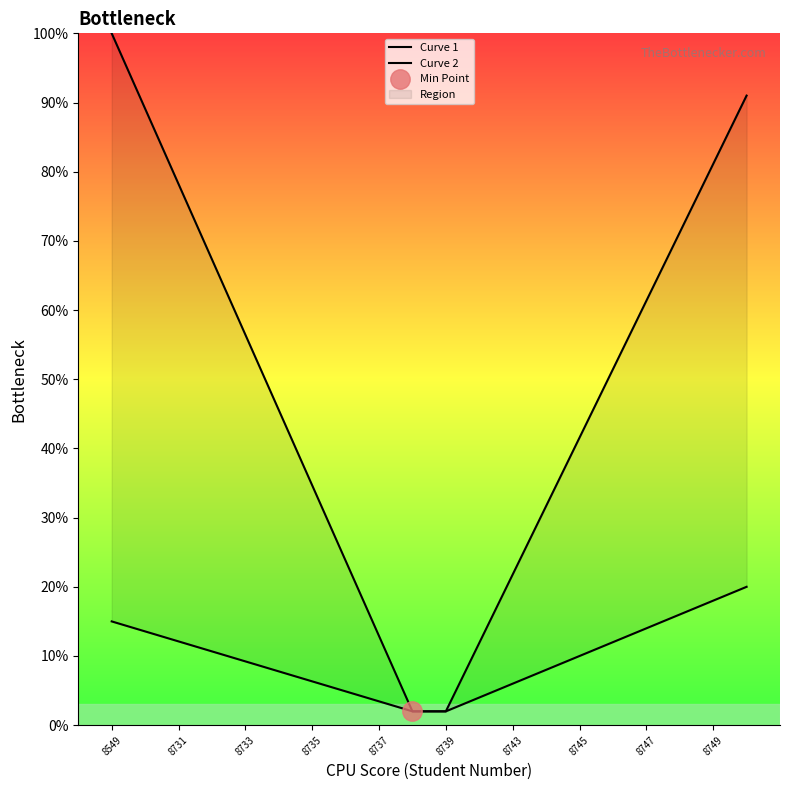

How many series are shown in this chart?

2